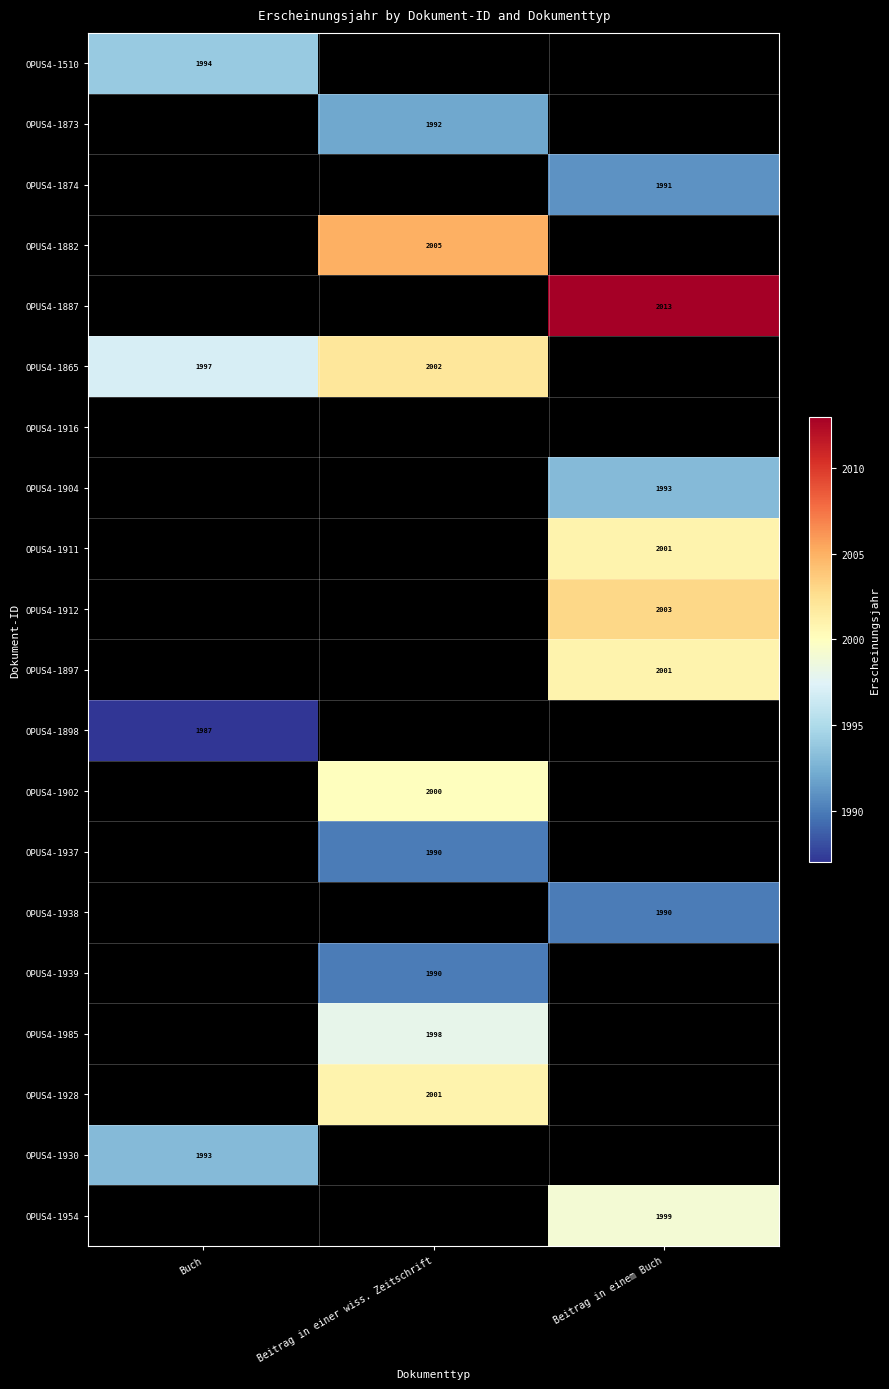

At how many categories does at least one series exceed 2006?

1